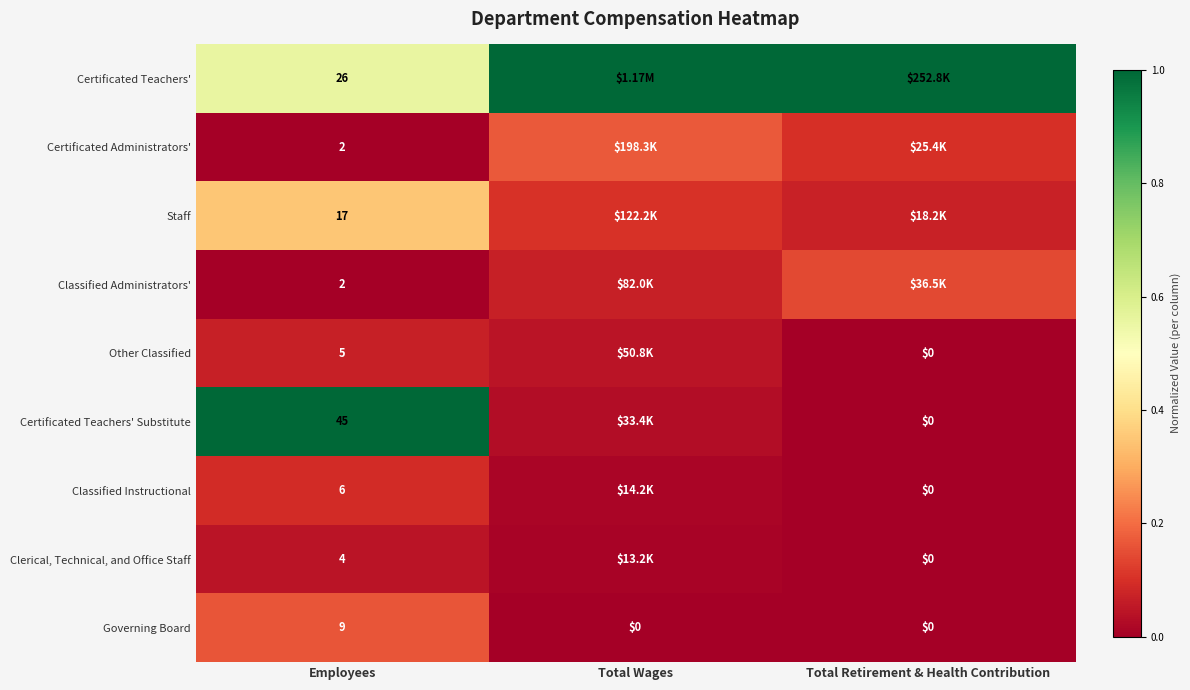

What is the spread (max minus min) of values at Total Wages?

1.0